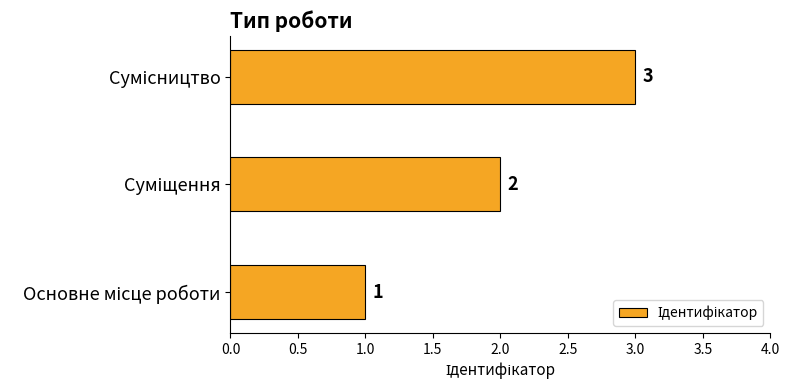

What is the maximum value shown in the chart?

3